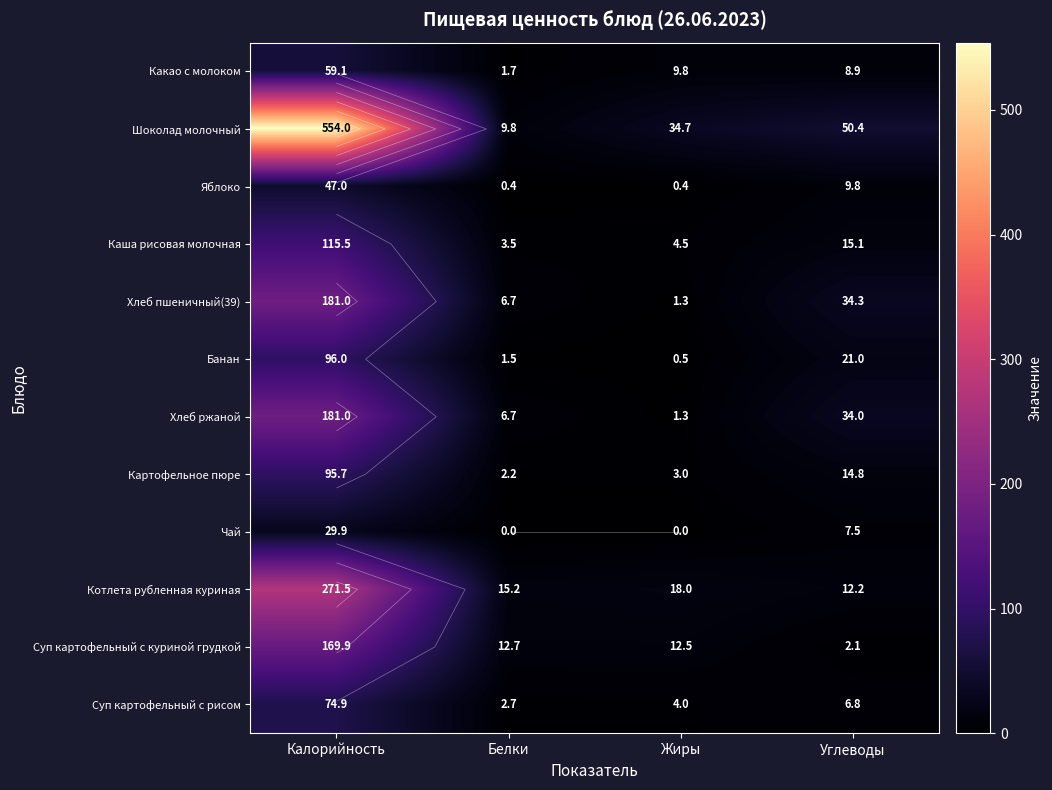

Count the number of categories in the chart.

4